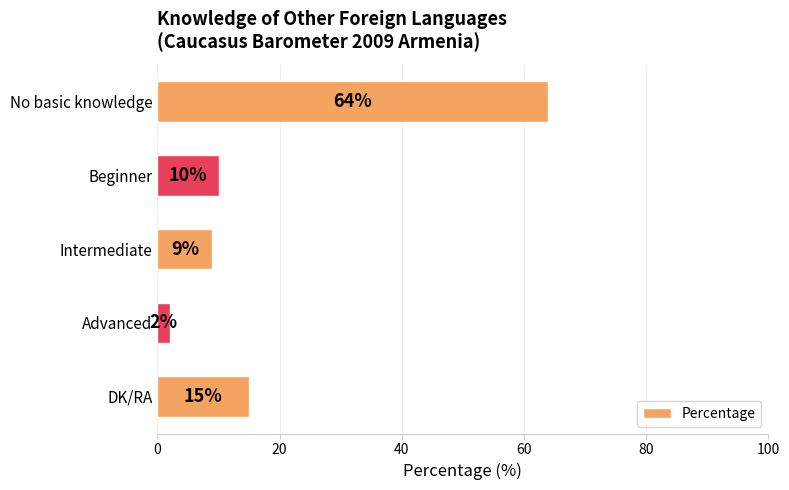

Reading bottom to top, list all the values displayed in this chart.

DK/RA=15	Advanced=2	Intermediate=9	Beginner=10	No basic knowledge=64